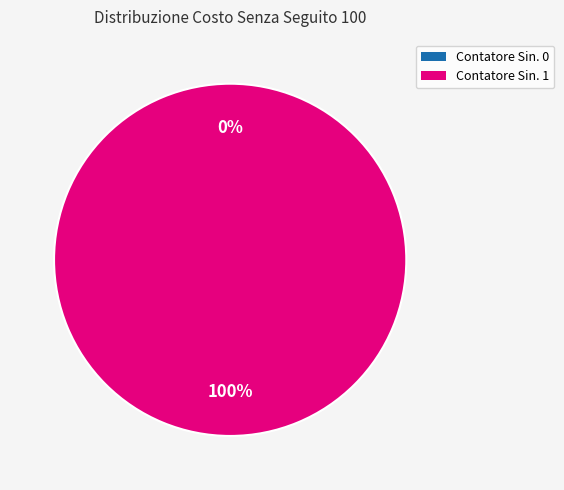

To the nearest percent, what is the difference between the largest and smallest slice percentages?

100%